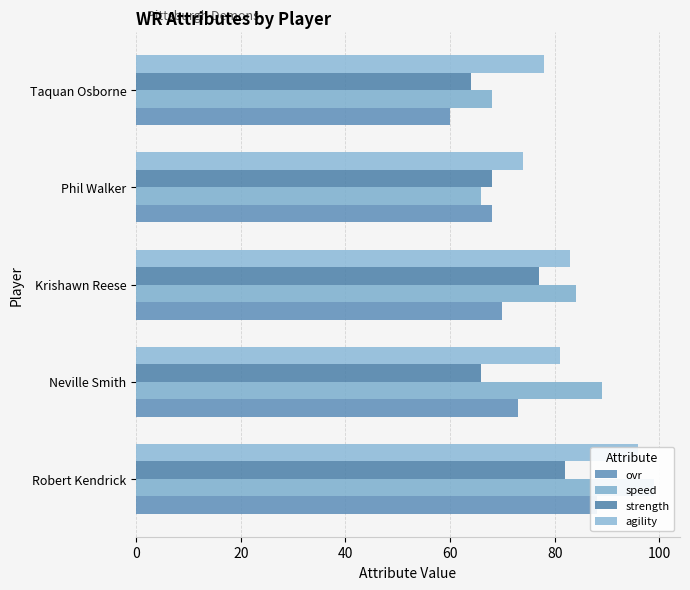

What is the spread (max minus min) of values at Phil Walker?

8